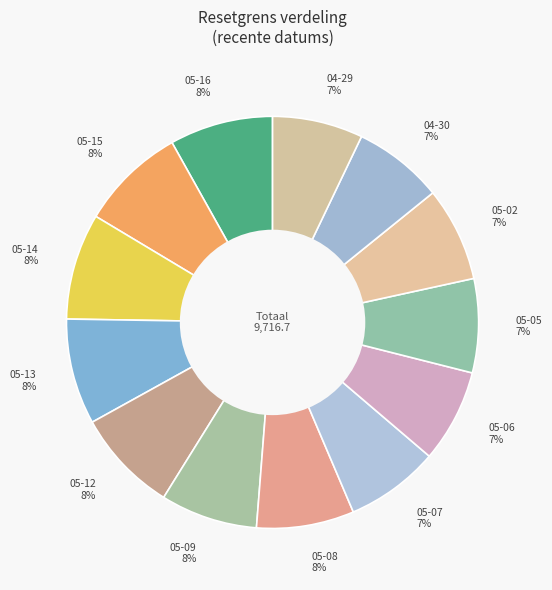

Which category has the biggest portion of the pie?

2025-05-14